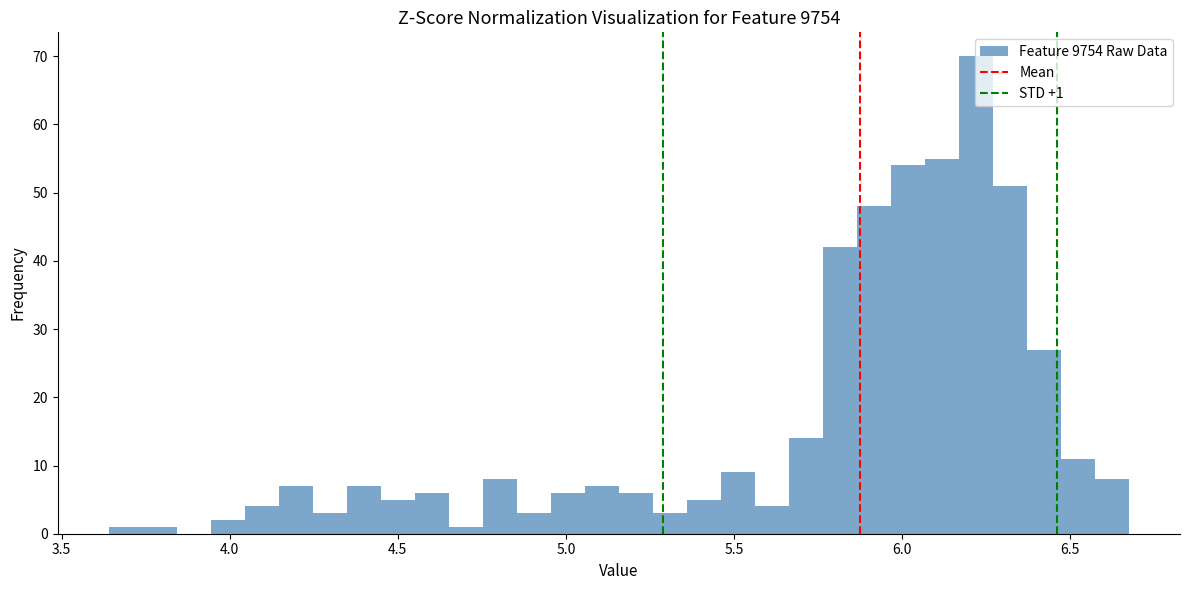

Read against the x-axis, roughly where is the centre of the tallest bar?

6.20